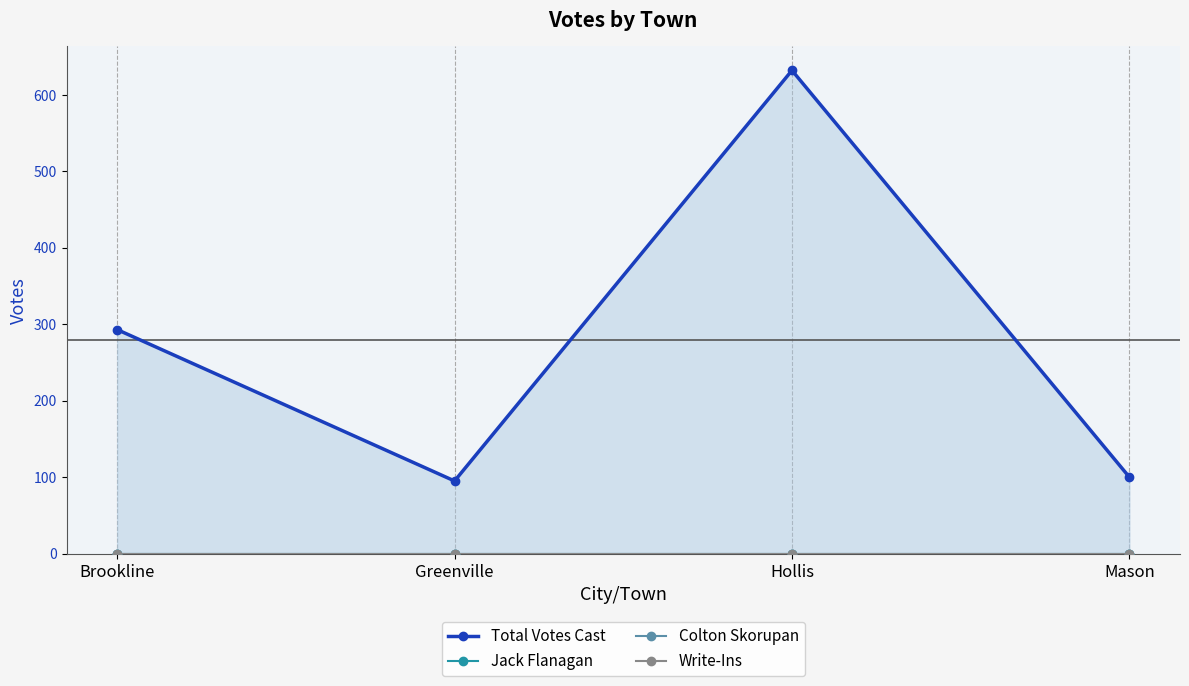

Which category has the highest value in the Jack Flanagan series?

Brookline